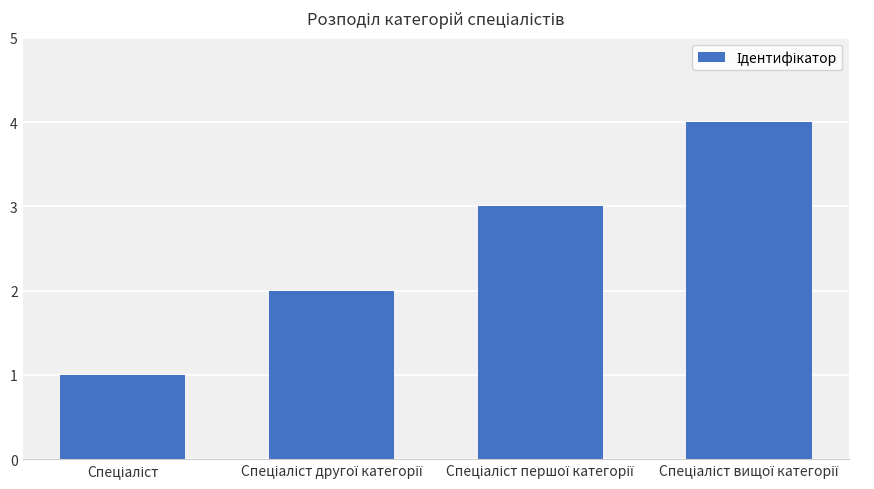

Reading right to left, transcribe all the data shown in this chart.

4	3	2	1